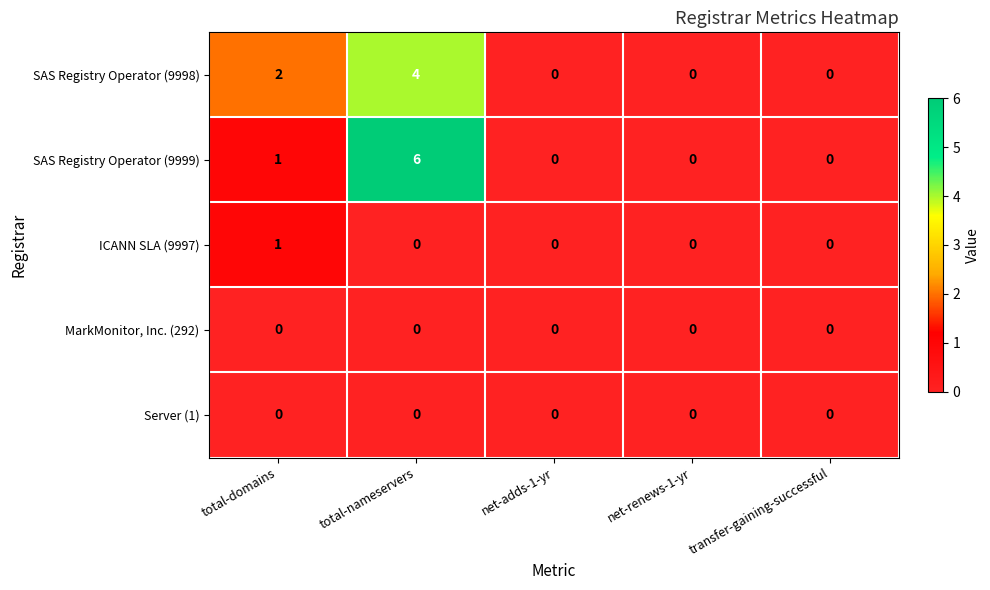

Is it true that ICANN SLA (9997) equals 0 at net-renews-1-yr?

True